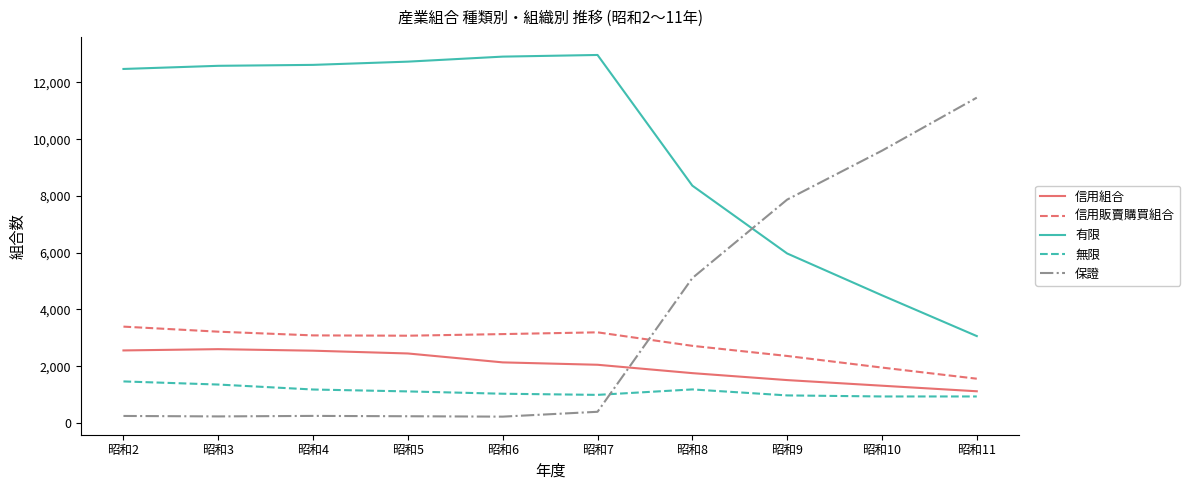

What is the greatest value displayed?

12968